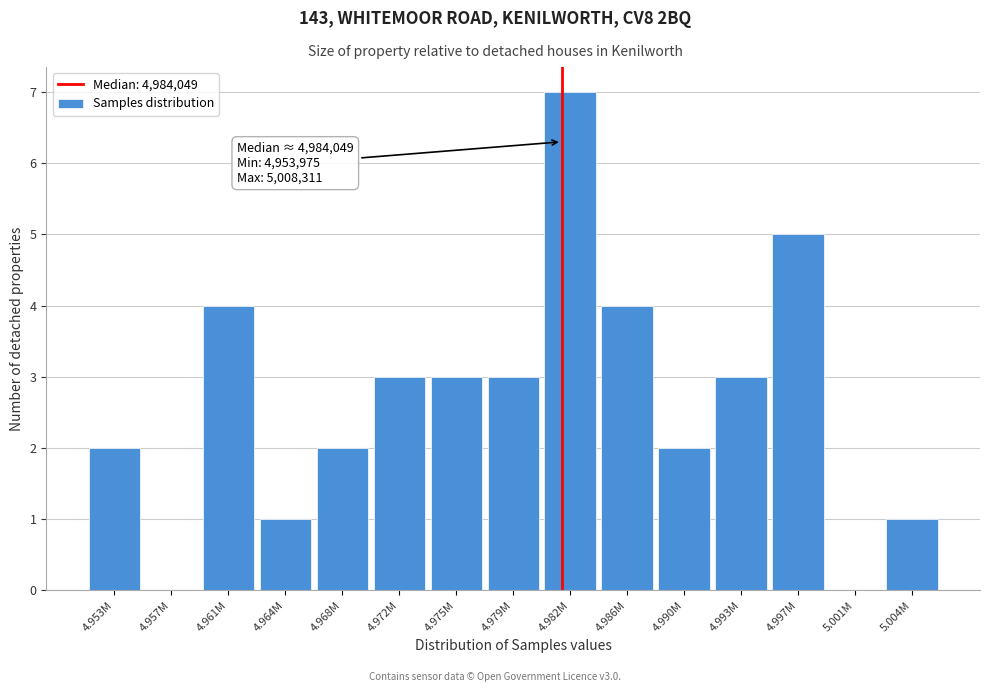

Reading left to right, transcribe all the data shown in this chart.

4.953M=2	4.957M=0	4.961M=4	4.964M=1	4.968M=2	4.972M=3	4.975M=3	4.979M=3	4.982M=7	4.986M=4	4.990M=2	4.993M=3	4.997M=5	5.001M=0	5.004M=1